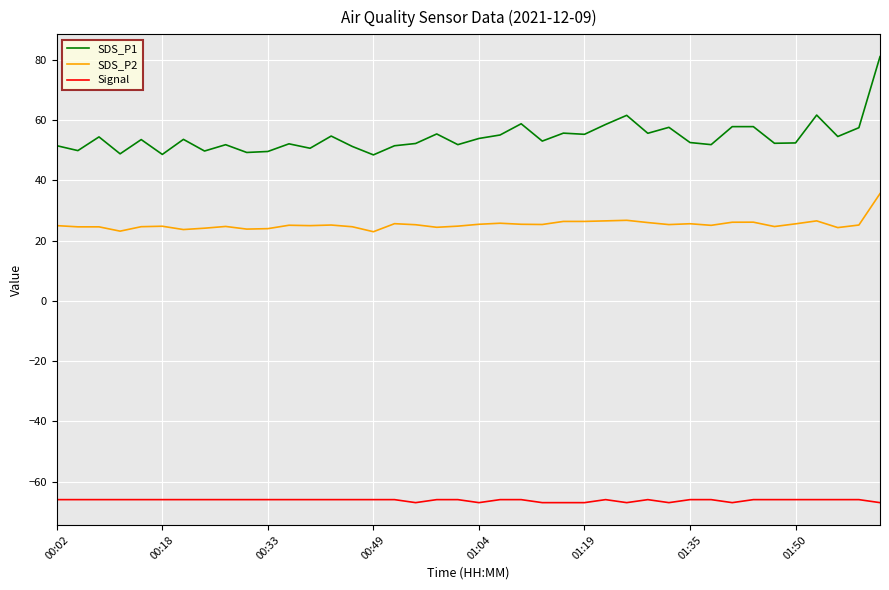

What is the difference between the maximum and minimum values in the SDS_P1 series?

32.6